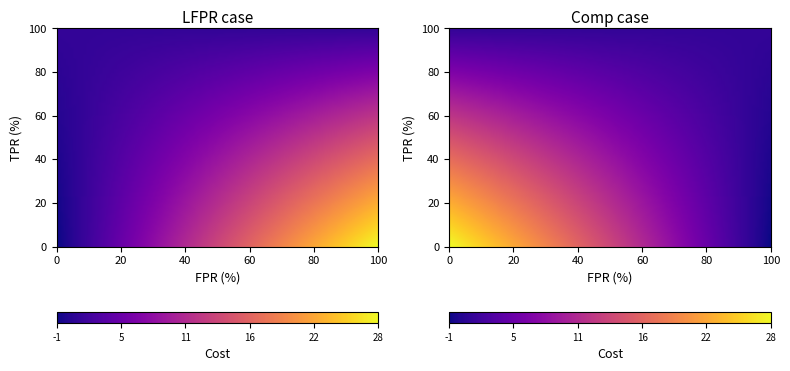

What is the maximum value shown in the chart?

28